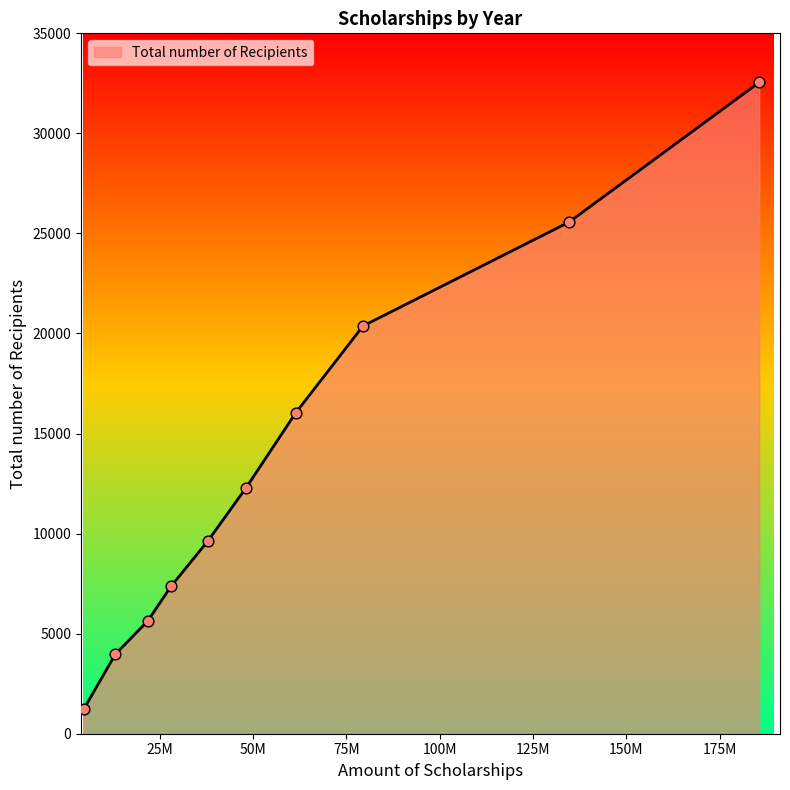

What is the smallest value displayed?

1216